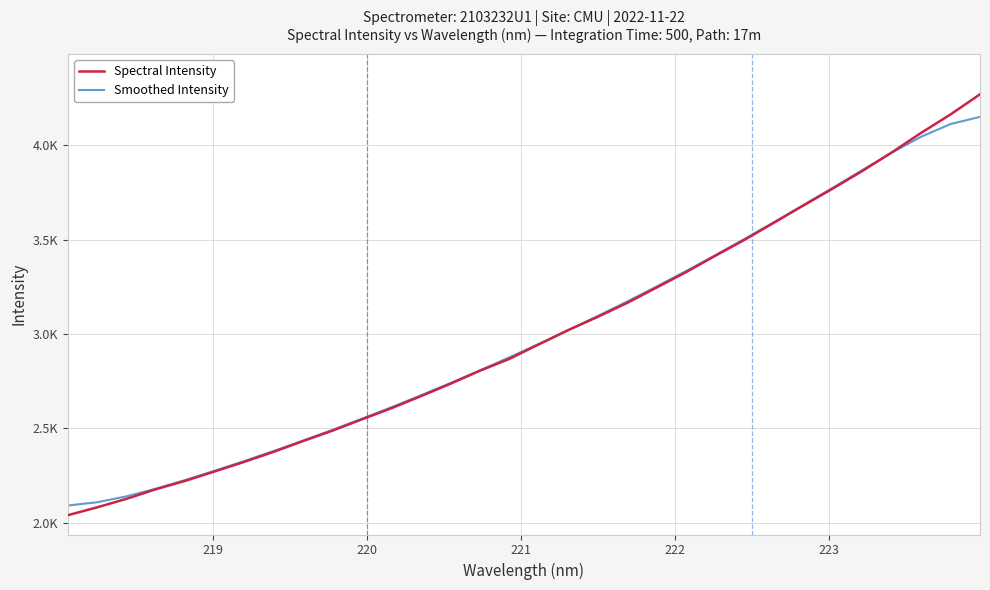

Which series ends up on top after the final intersection of Spectral Intensity and Smoothed Intensity?

Spectral Intensity